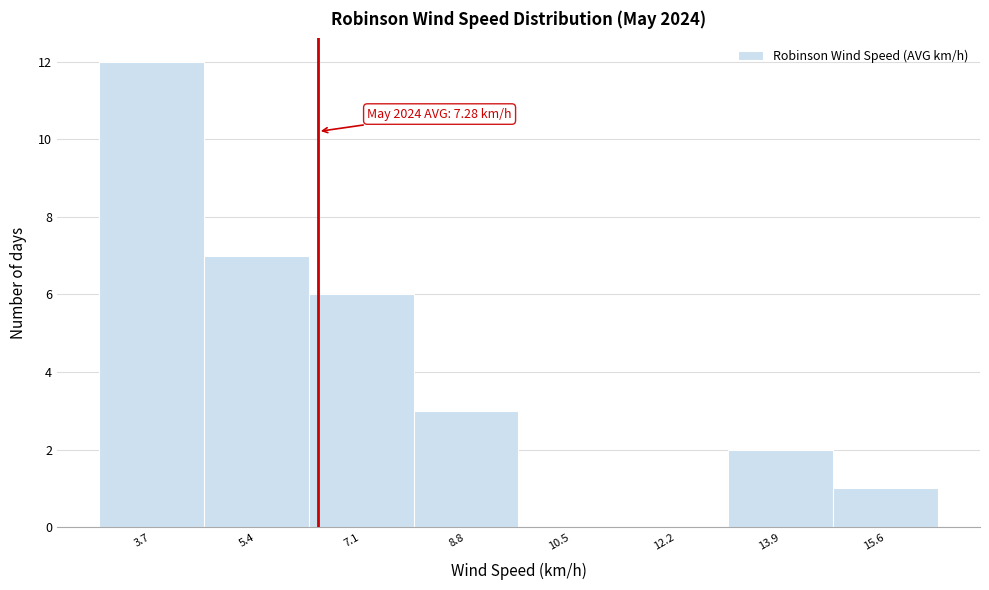

Reading right to left, extract all data points from this chart.

15.6=1	13.9=2	12.2=0	10.5=0	8.8=3	7.1=6	5.4=7	3.7=12